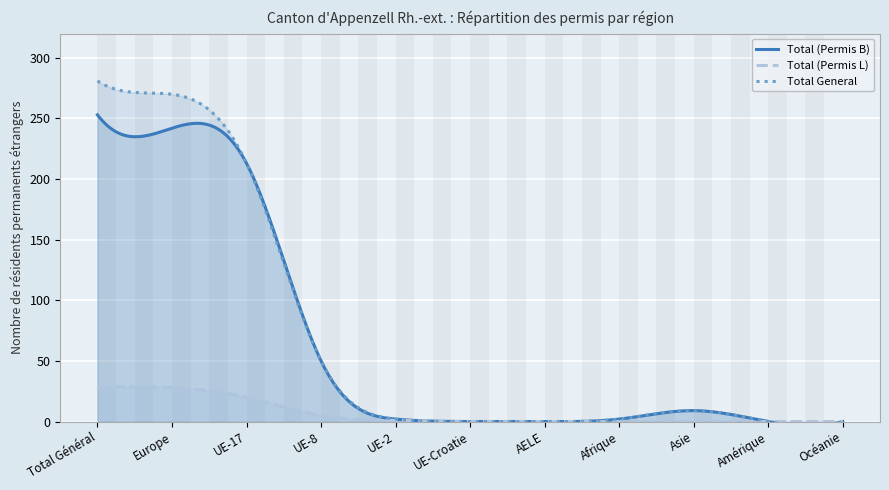

Is the value of Total (Permis L) at Total Général greater than the value of Total General at UE-8?

No